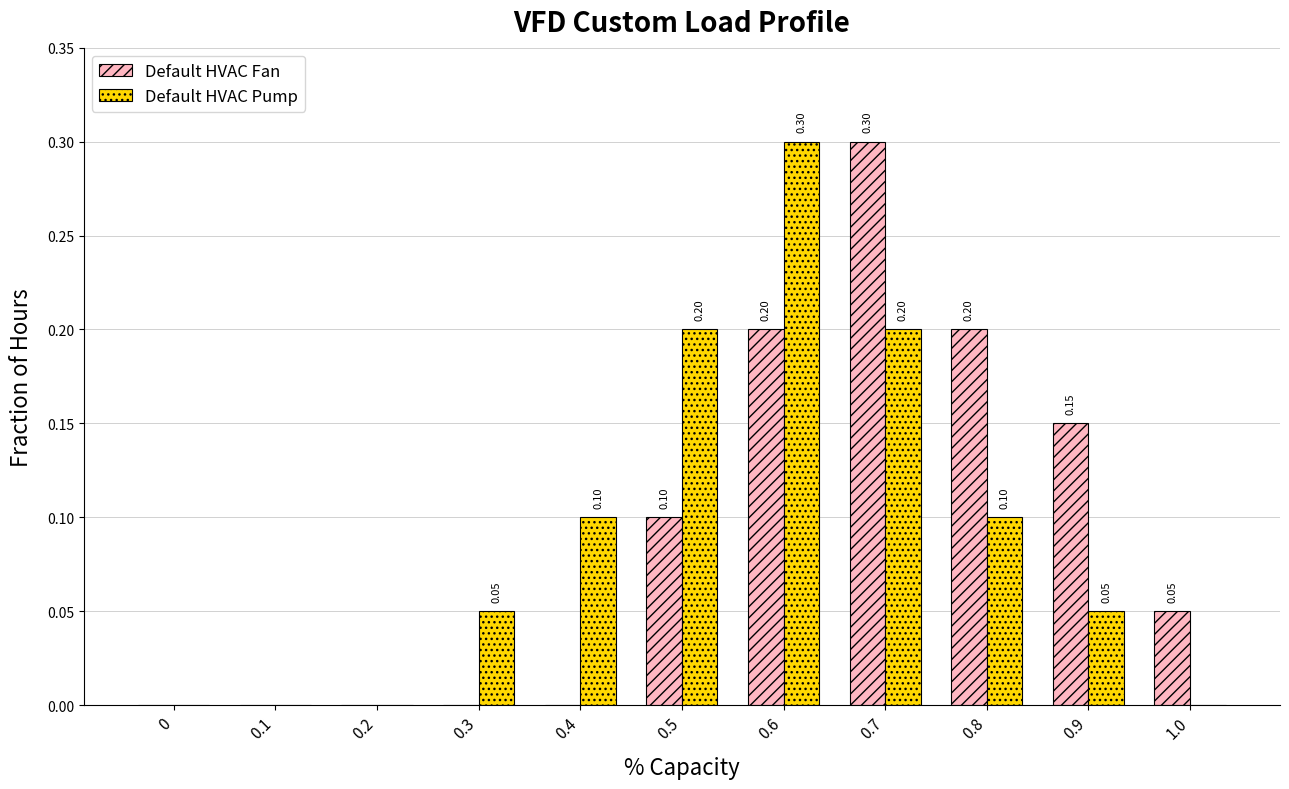

The value of Default HVAC Pump at 0.5 is 0.1. True or false?

False